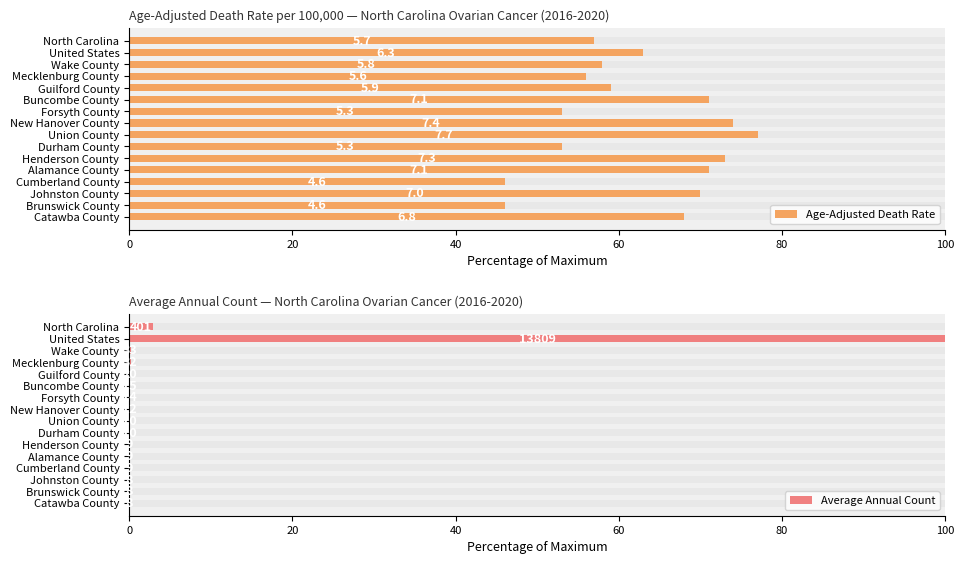

At Wake County, list the series in order from smallest to largest.

Average Annual Count, Age-Adjusted Death Rate